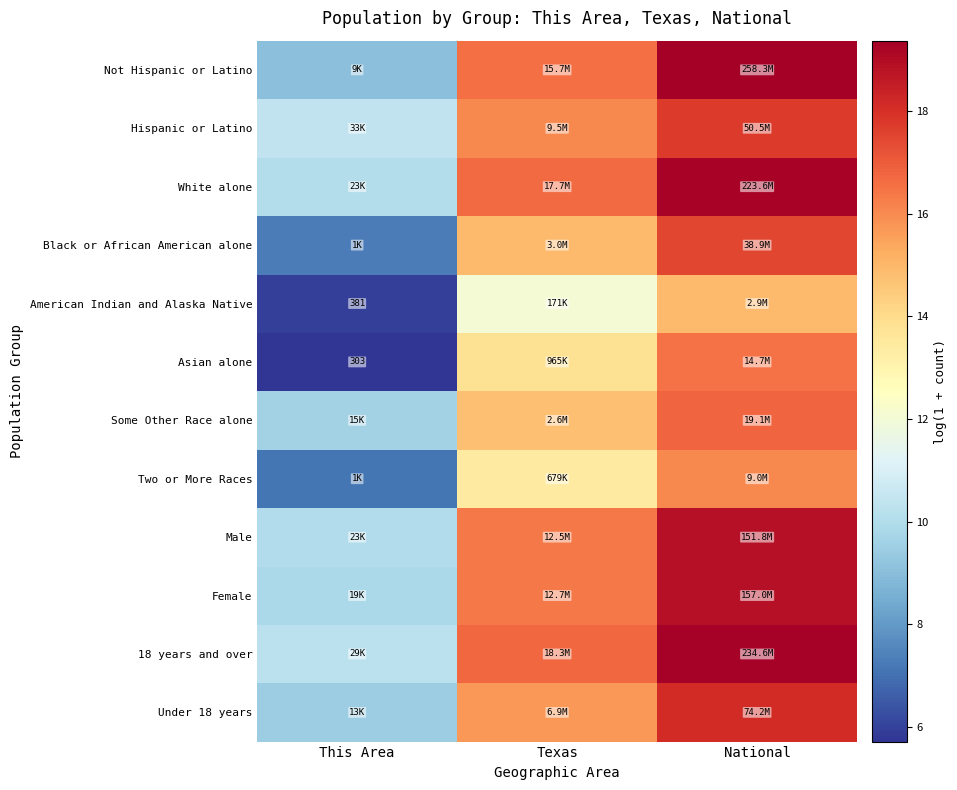

Is it true that Not Hispanic or Latino equals 19.4 at National?

True